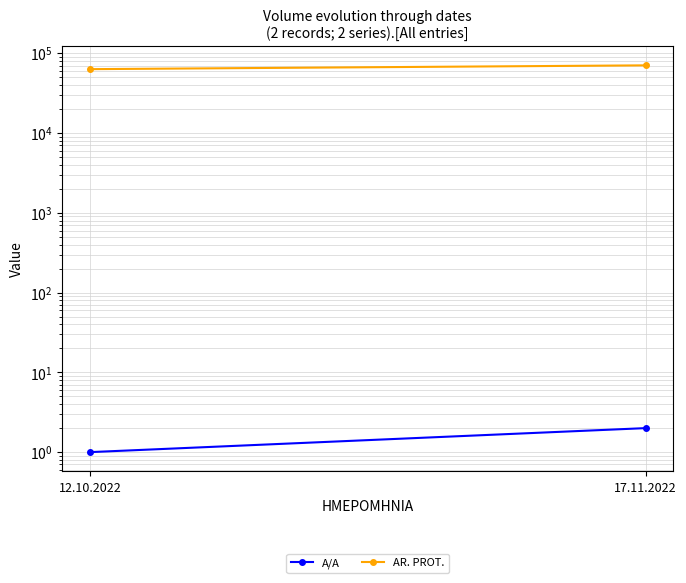

The A/A series shows 3 at 17.11.2022. True or false?

False